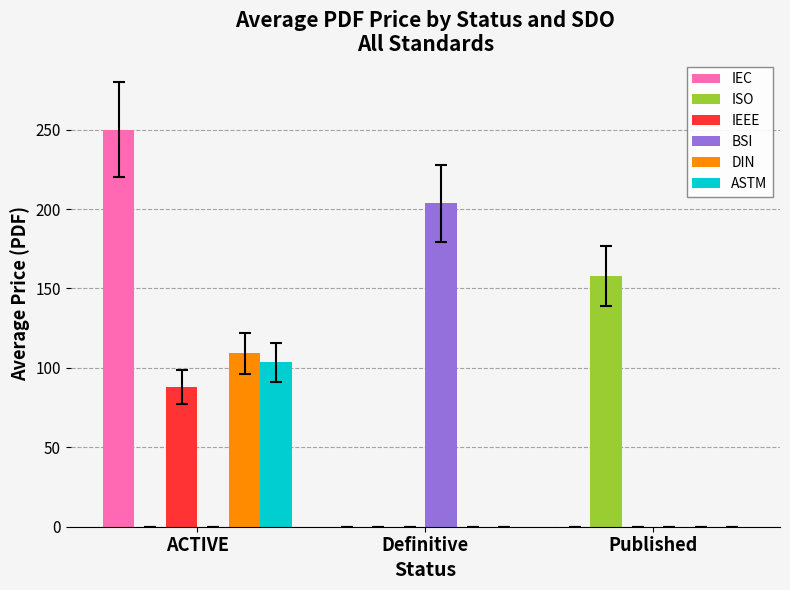

What are all the series names shown in the legend?

IEC, ISO, IEEE, BSI, DIN, ASTM